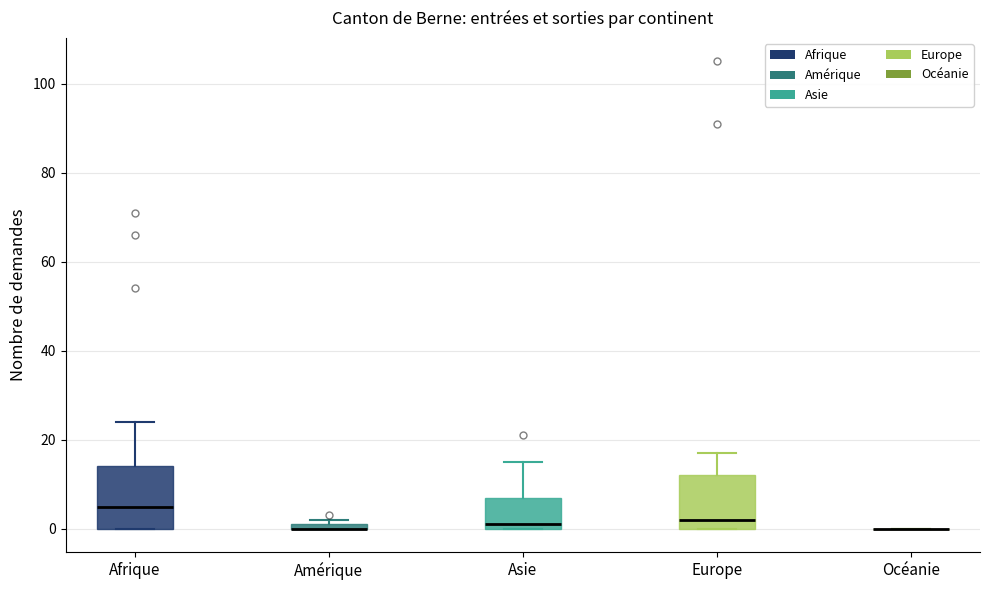

Comparing the boxes themselves (not the whiskers), which one is the tallest?

Afrique